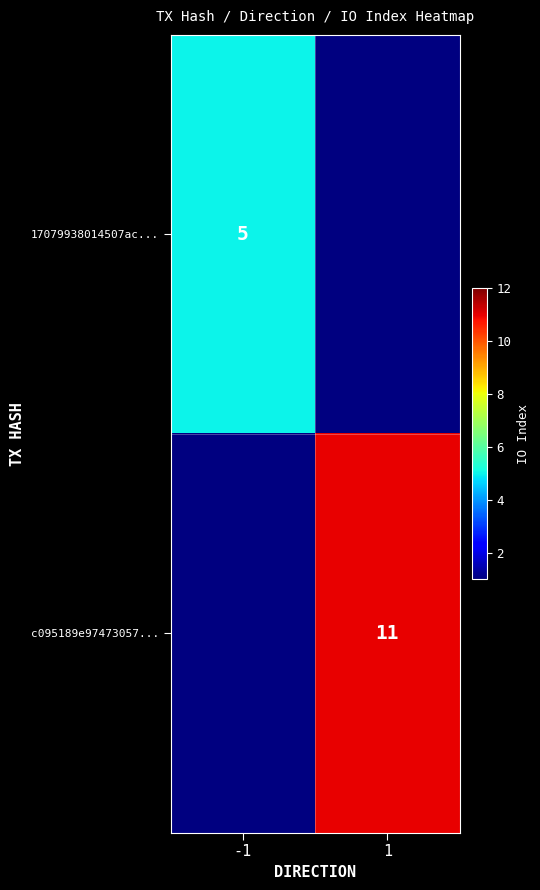

The value of 17079938014507ac... at -1 is 5. True or false?

True